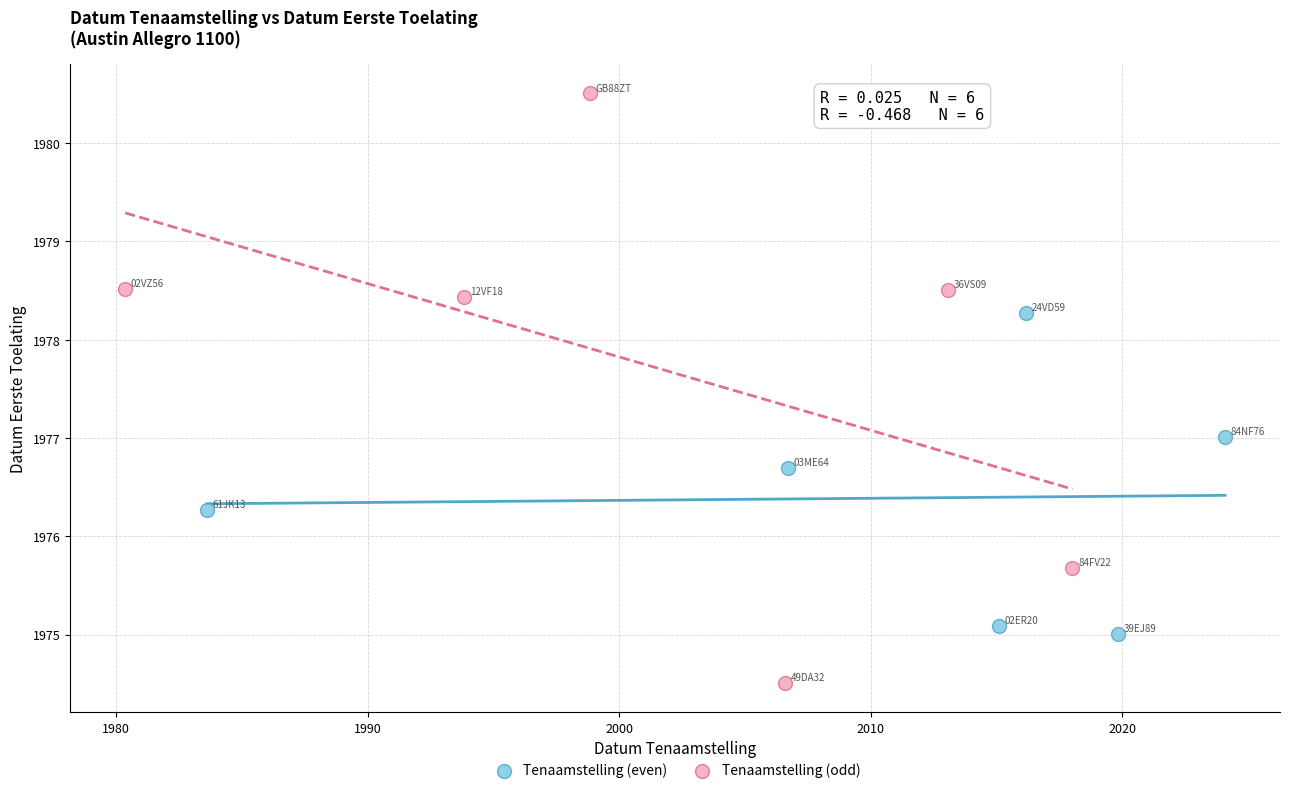

Which series reaches the maximum Y coordinate?

Tenaamstelling (odd)